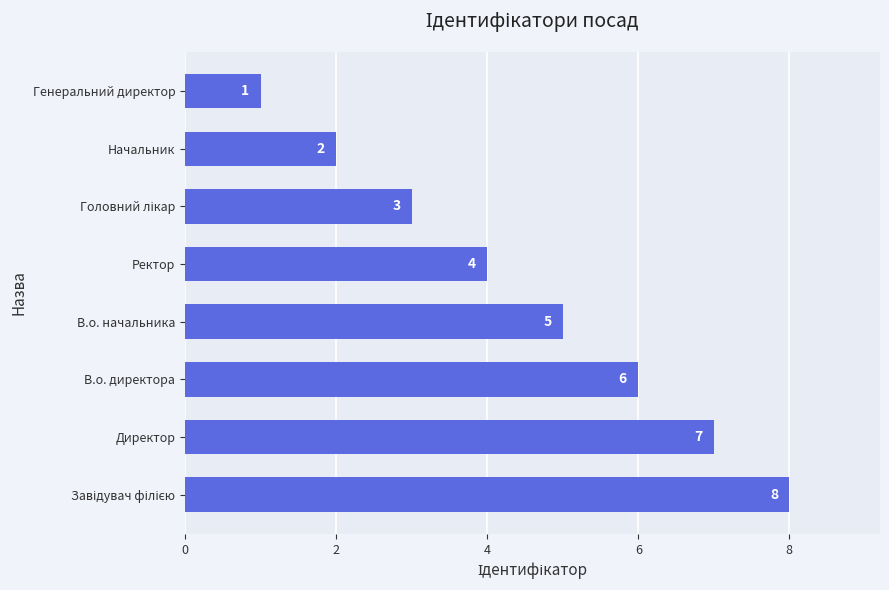

Approximately how many times larger is the value at Директор compared to В.о. директора?

1.2